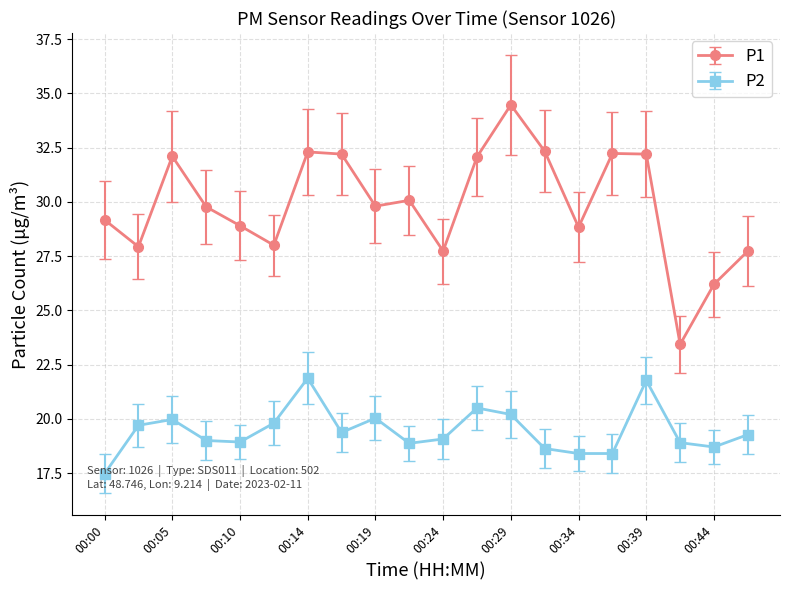

Which series has the largest total across all categories?

P1